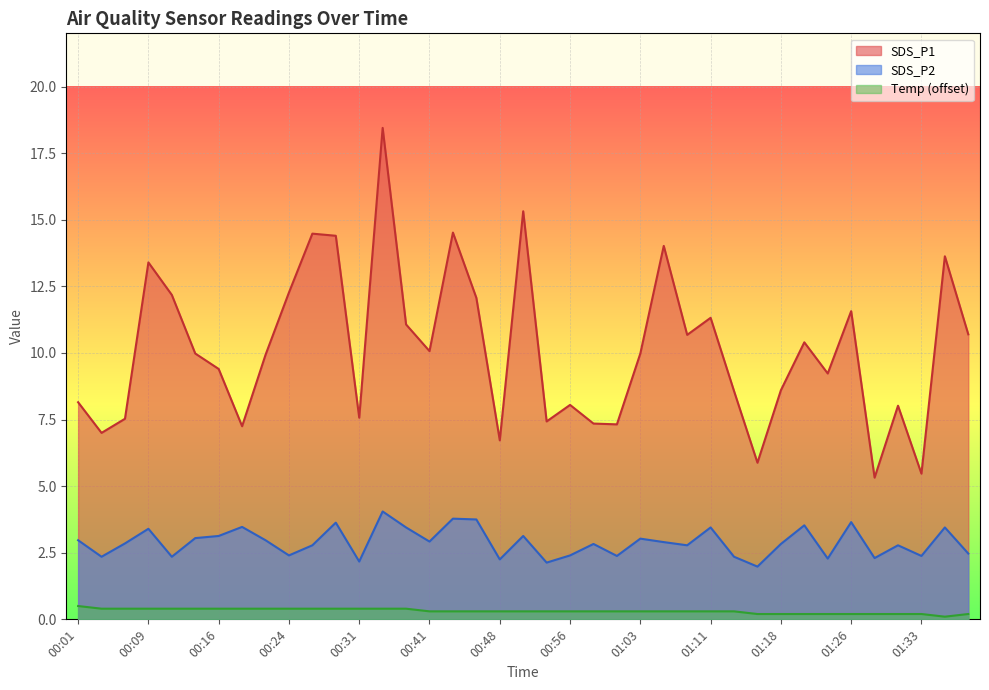

What is the label of the 3rd point from the right?

01:33